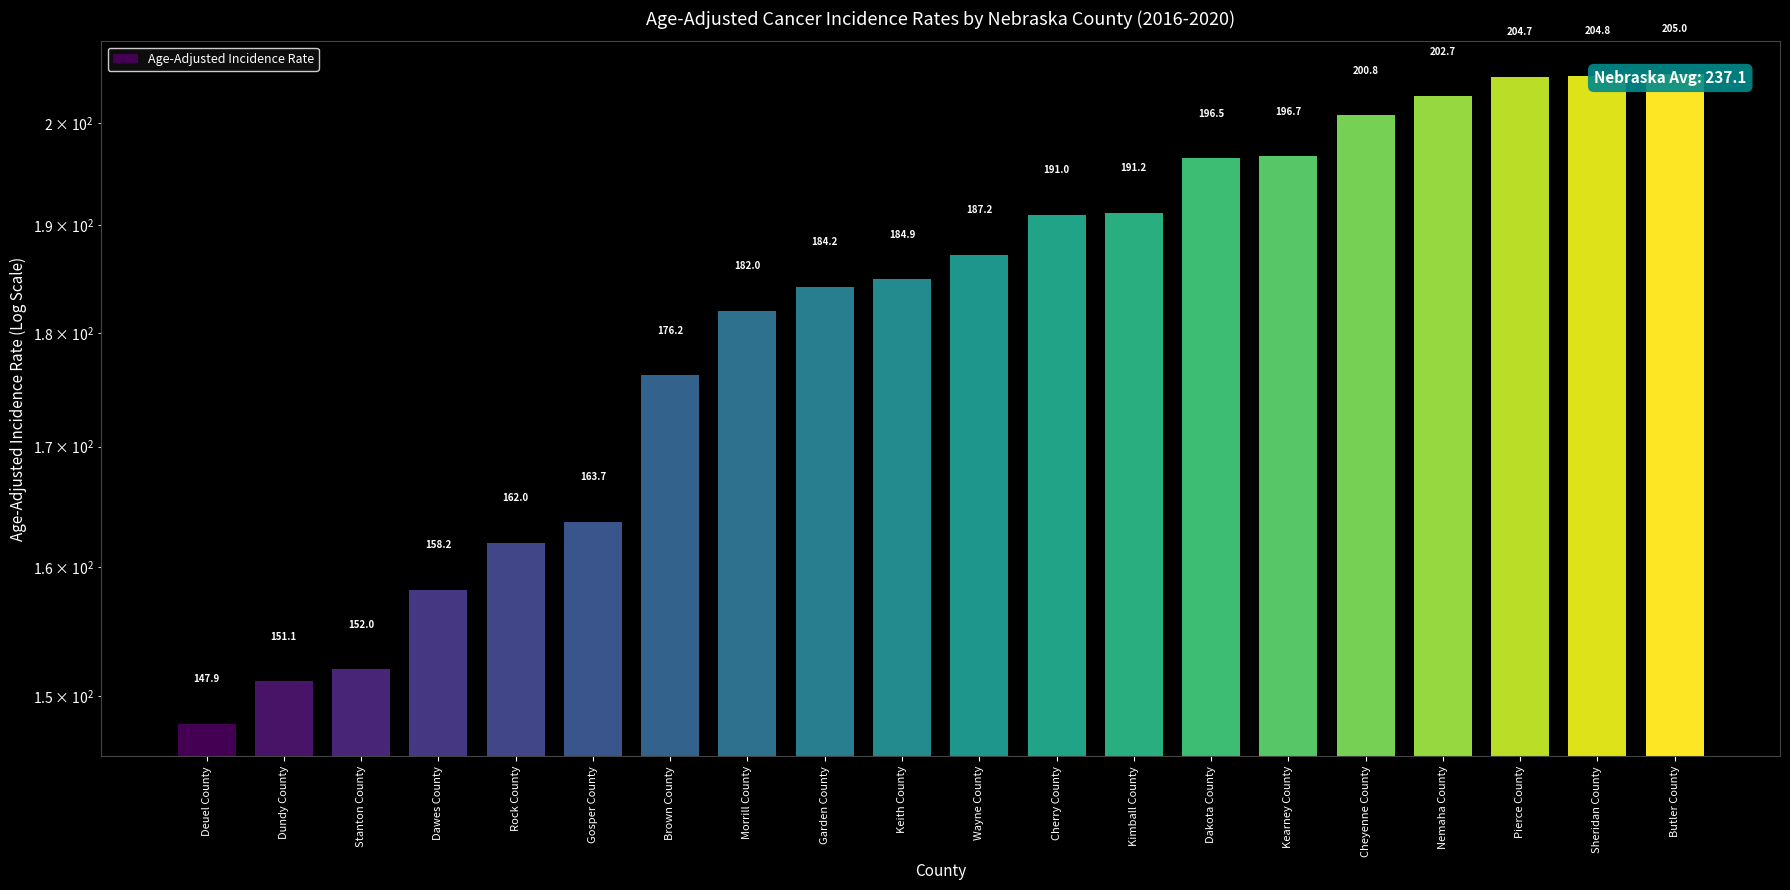

Rank the categories by value from highest to lowest.

Butler County, Sheridan County, Pierce County, Nemaha County, Cheyenne County, Kearney County, Dakota County, Kimball County, Cherry County, Wayne County, Keith County, Garden County, Morrill County, Brown County, Gosper County, Rock County, Dawes County, Stanton County, Dundy County, Deuel County